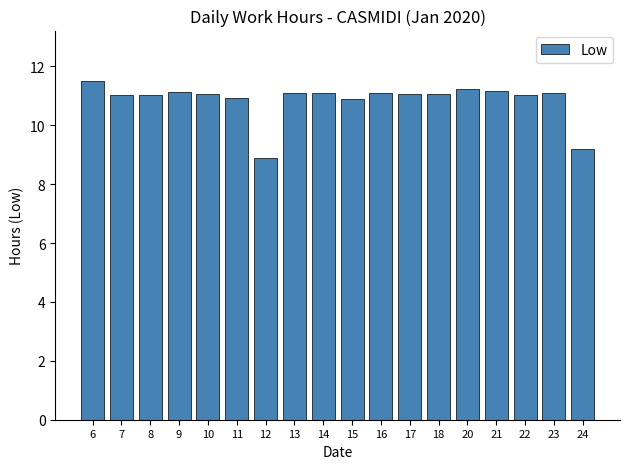

How many series are shown in this chart?

1